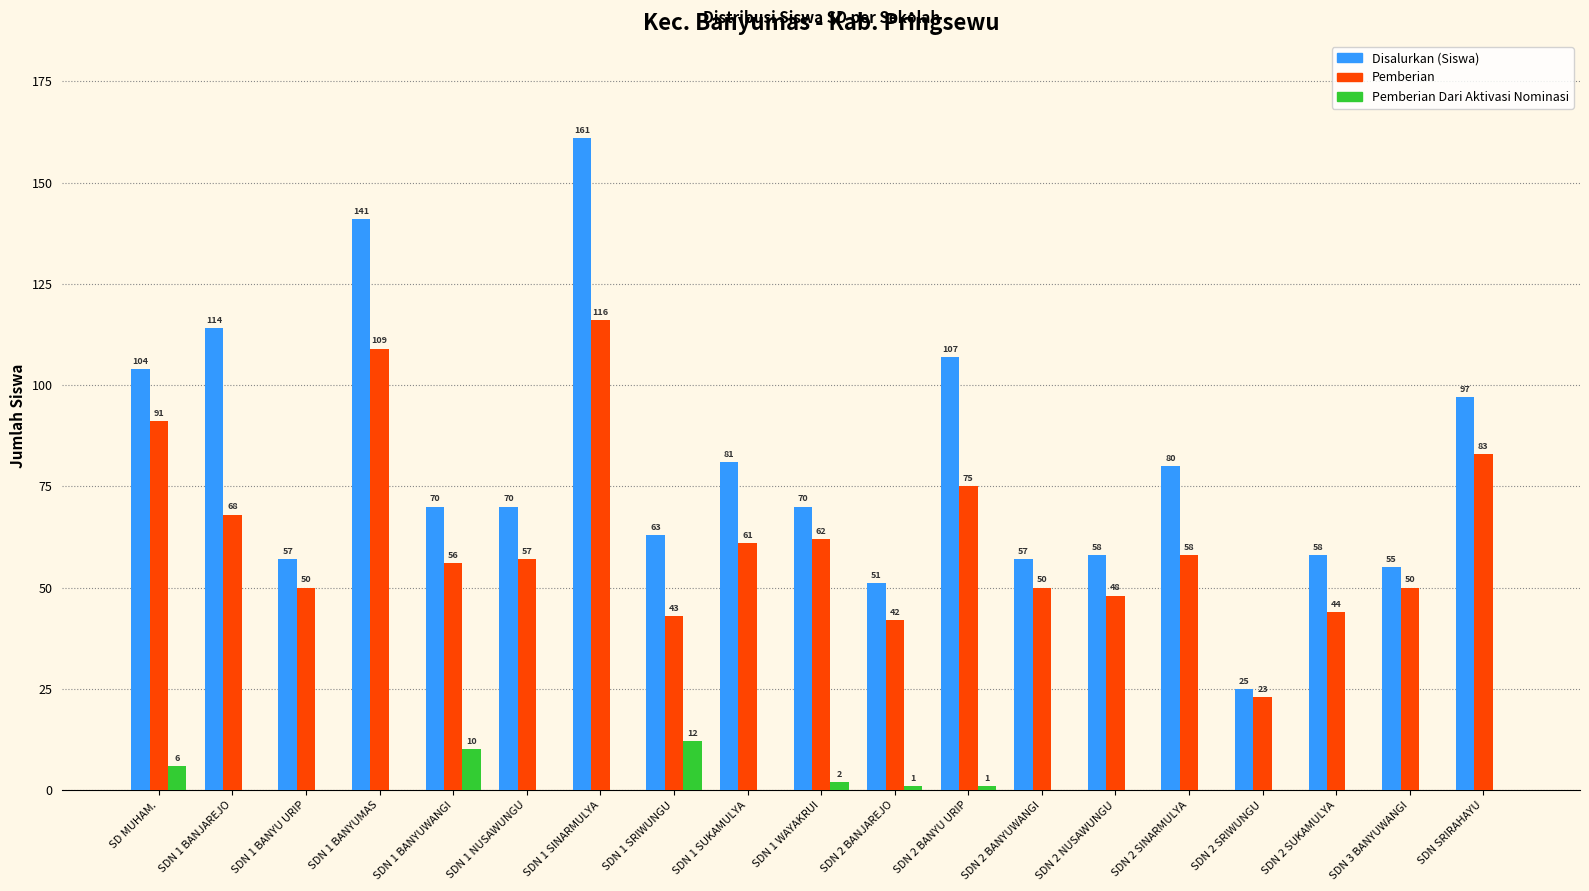

Which series has the largest total across all categories?

Disalurkan (Siswa)